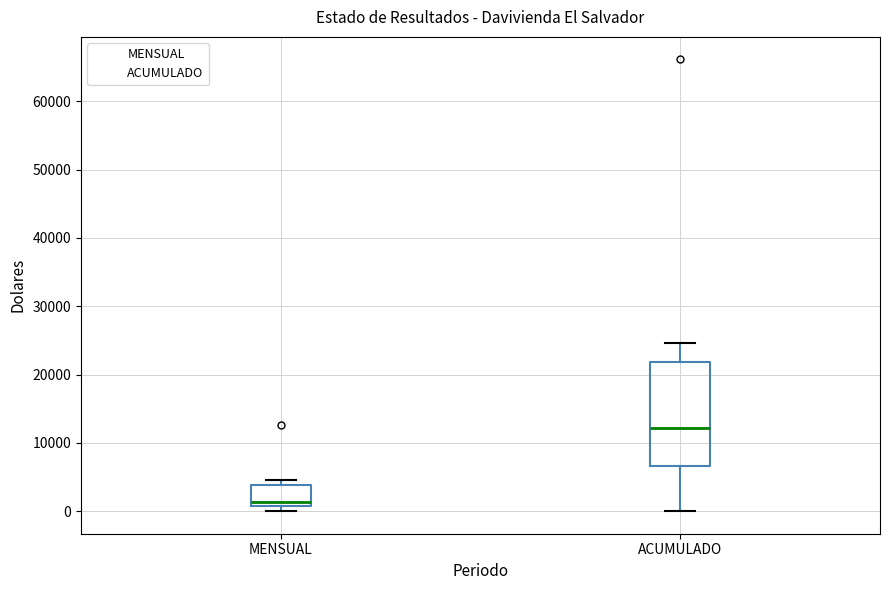

Reading left to right, read every box against the y-axis: the position of its median line, the range the box covers, and the ends of its whiskers. The values are not printed on the chart, so give them approximately, as read against the axis.

MENSUAL: median 1000 (just above the box's lower edge), box 1000 to 4000, whiskers 0 to 5000
ACUMULADO: median 12000, box 7000 to 22000, whiskers 0 to 25000